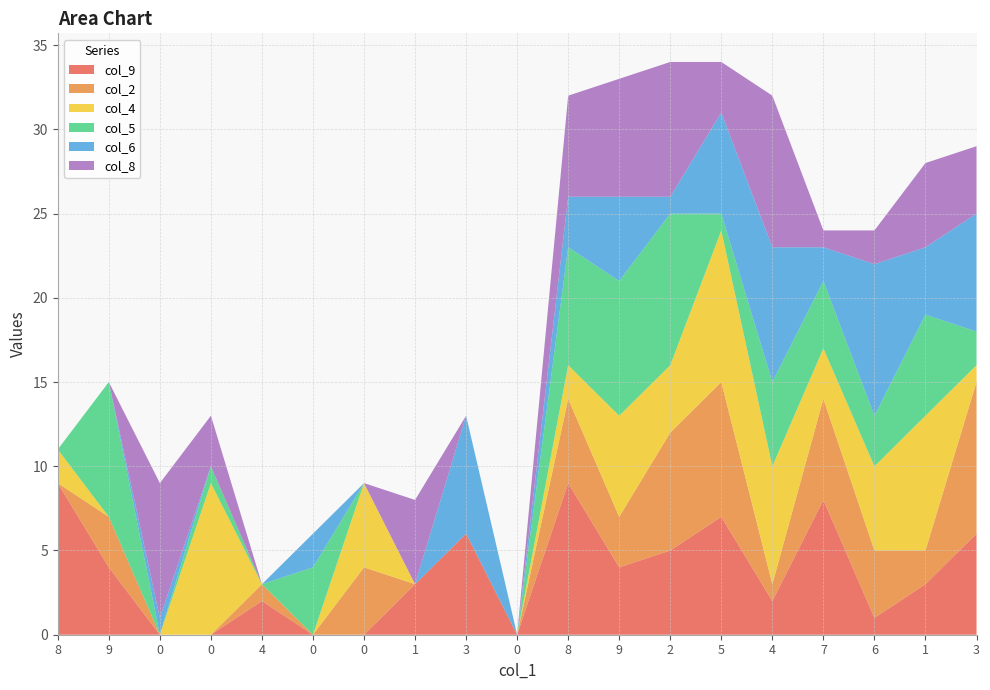

Reading right to left, what are all the values shown in this chart?

col_9: 3=6	1=3	6=1	7=8	4=2	5=7	2=5	9=4	8=9	0=0	3=6	1=3	0=0	0=0	4=2	0=0	0=0	9=4	8=9
col_2: 3=9	1=2	6=4	7=6	4=1	5=8	2=7	9=3	8=5	0=0	3=0	1=0	0=4	0=0	4=1	0=0	0=0	9=3	8=0
col_4: 3=1	1=8	6=5	7=3	4=7	5=9	2=4	9=6	8=2	0=0	3=0	1=0	0=5	0=0	4=0	0=9	0=0	9=0	8=2
col_5: 3=2	1=6	6=3	7=4	4=5	5=1	2=9	9=8	8=7	0=0	3=0	1=0	0=0	0=4	4=0	0=1	0=0	9=8	8=0
col_6: 3=7	1=4	6=9	7=2	4=8	5=6	2=1	9=5	8=3	0=0	3=7	1=0	0=0	0=2	4=0	0=0	0=1	9=0	8=0
col_8: 3=4	1=5	6=2	7=1	4=9	5=3	2=8	9=7	8=6	0=0	3=0	1=5	0=0	0=0	4=0	0=3	0=8	9=0	8=0